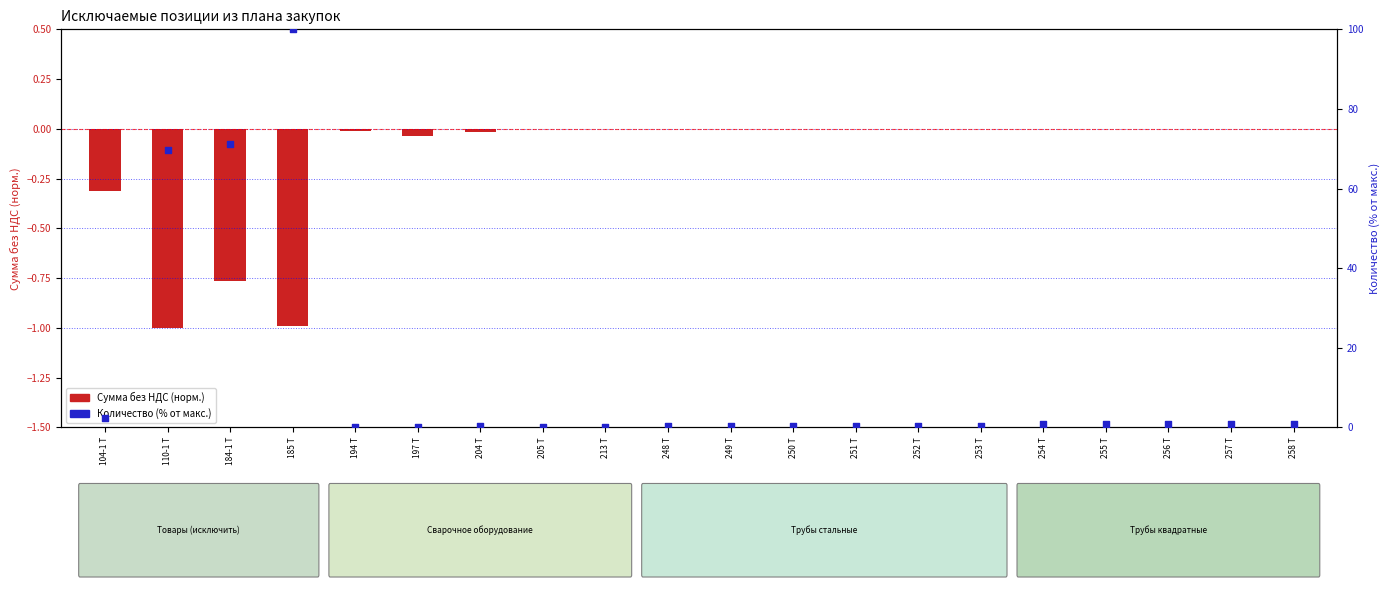

What are all the series names shown in the legend?

Сумма без НДС (норм.), Количество (% от макс.)